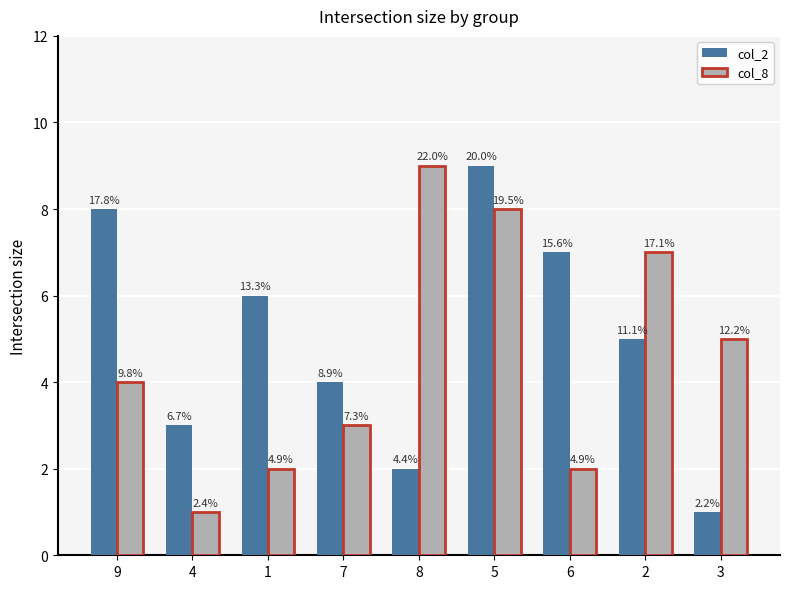

List the series in order of their peak value, highest first.

col_2, col_8